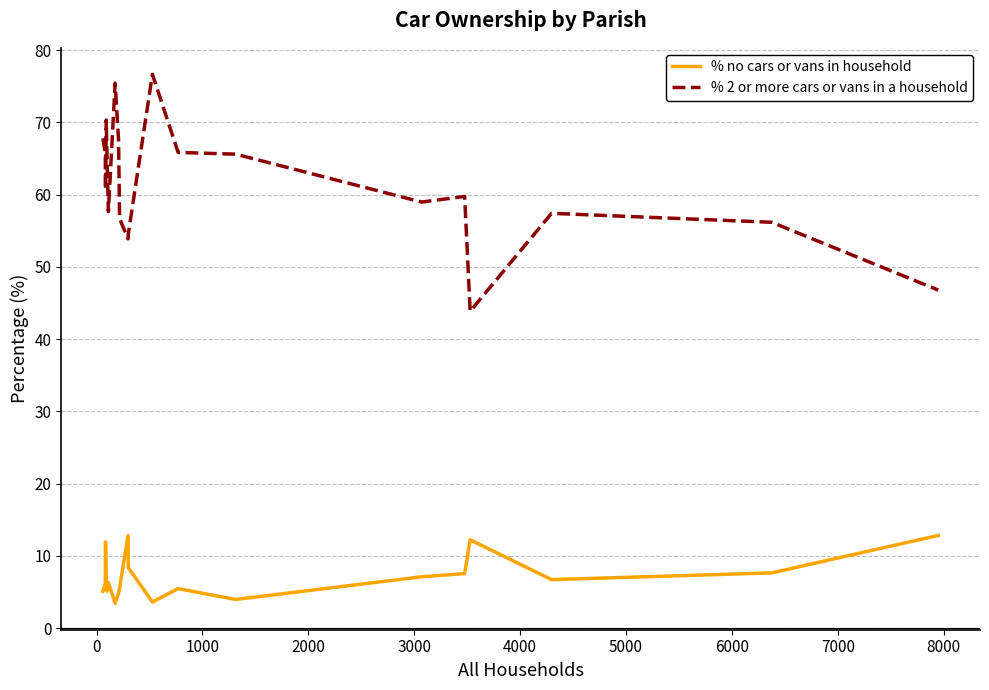

What are all the series names shown in the legend?

% no cars or vans in household, % 2 or more cars or vans in a household